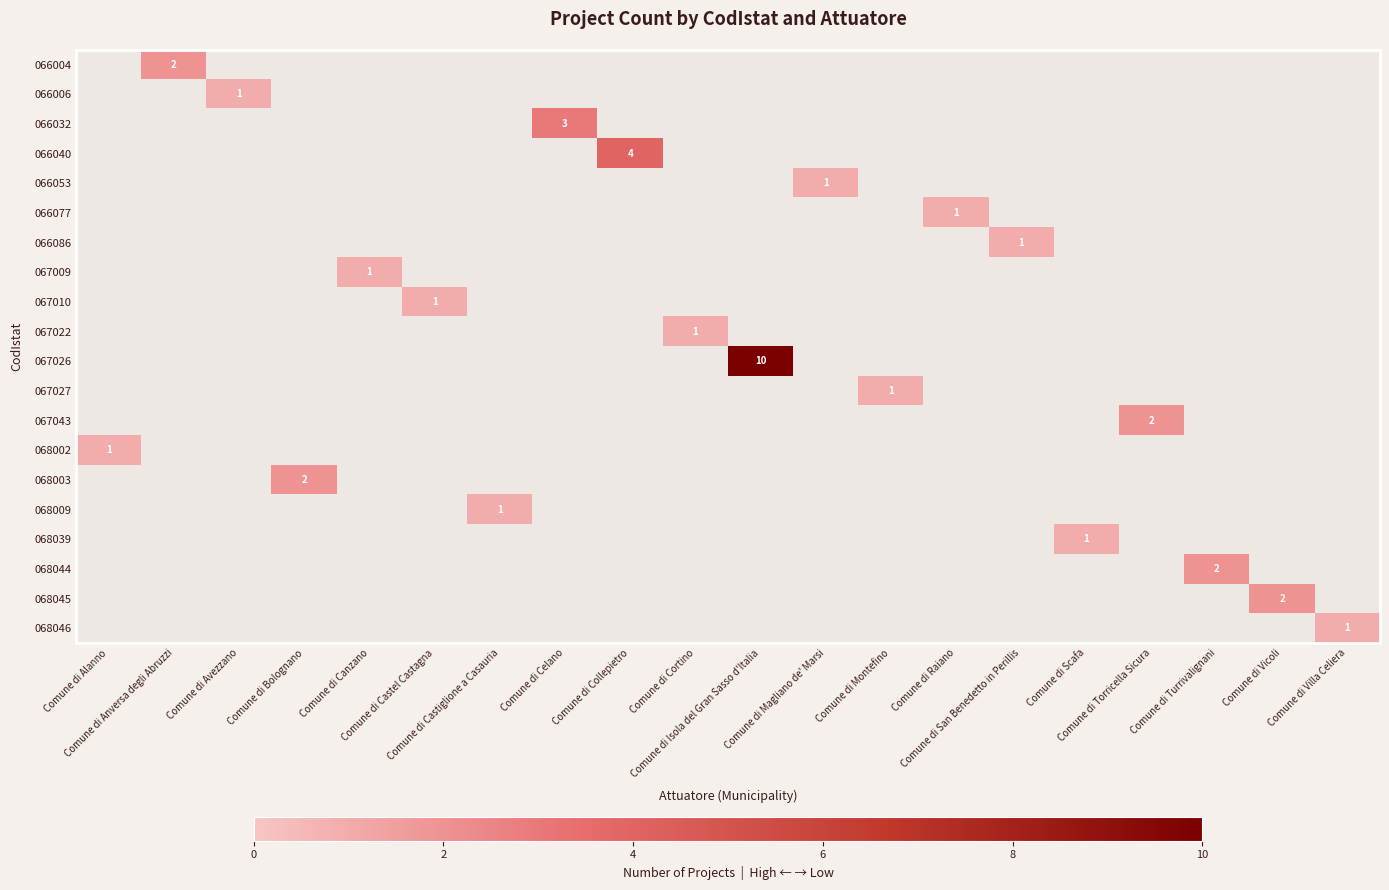

At which label does 068044 reach its peak?

Comune di Turrivalignani